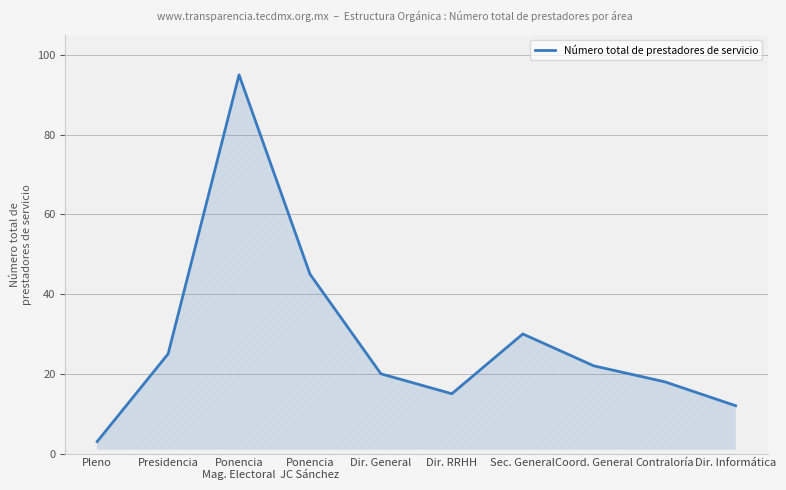

What is the minimum value shown in the chart?

3